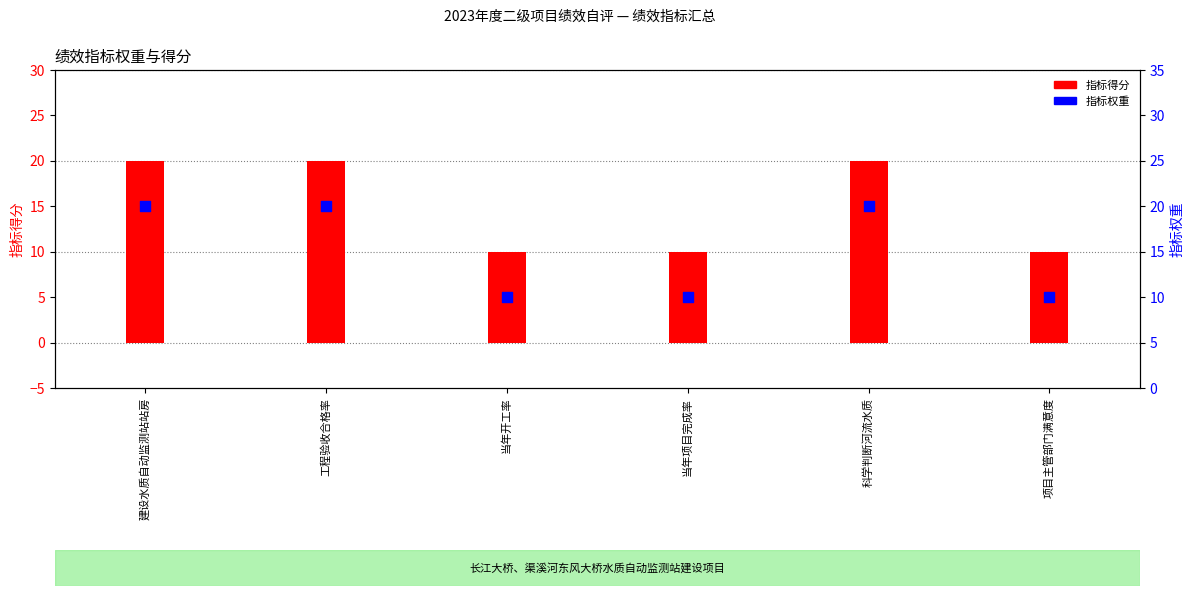

What are all the series names shown in the legend?

指标得分, 指标权重